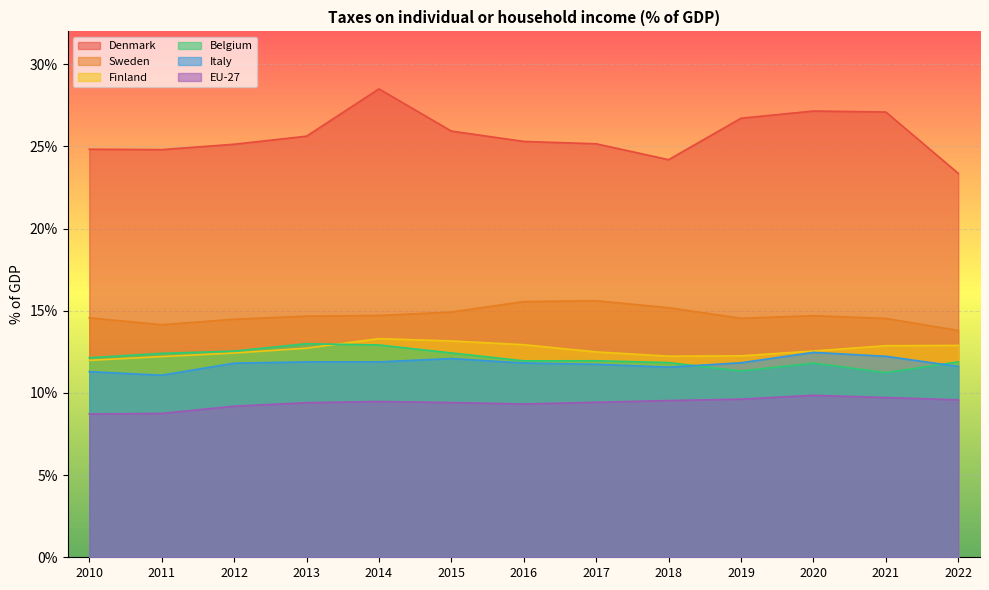

At which category does Finland reach its first local peak?

2014